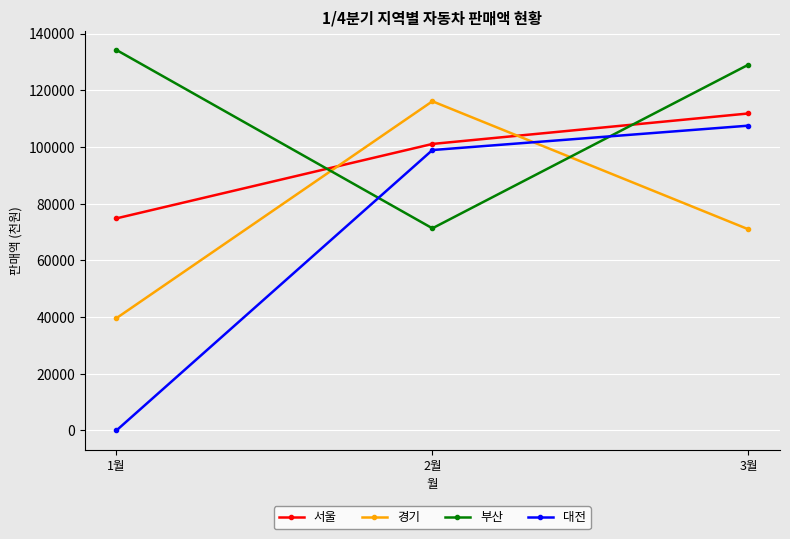

What are all the series names shown in the legend?

서울, 경기, 부산, 대전